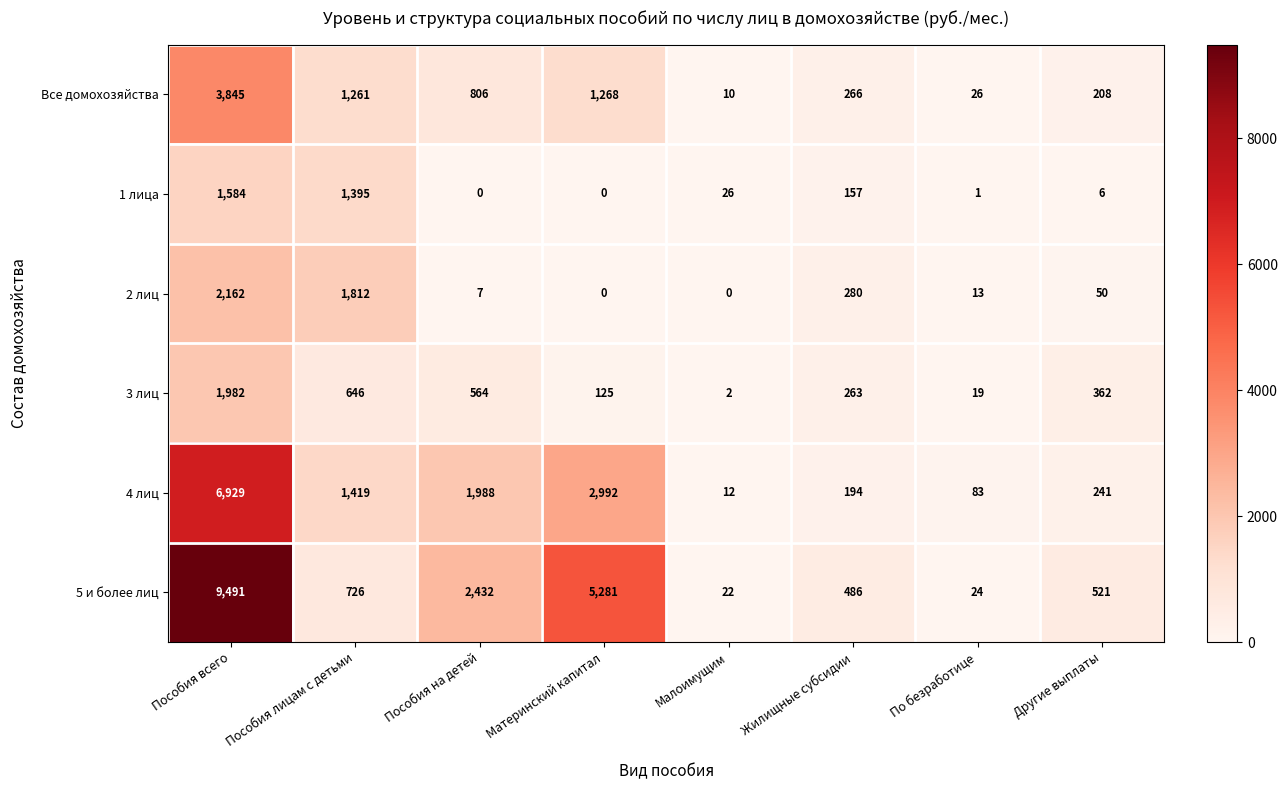

True or false: 3 лиц has a value of 31 at По безработице.

False